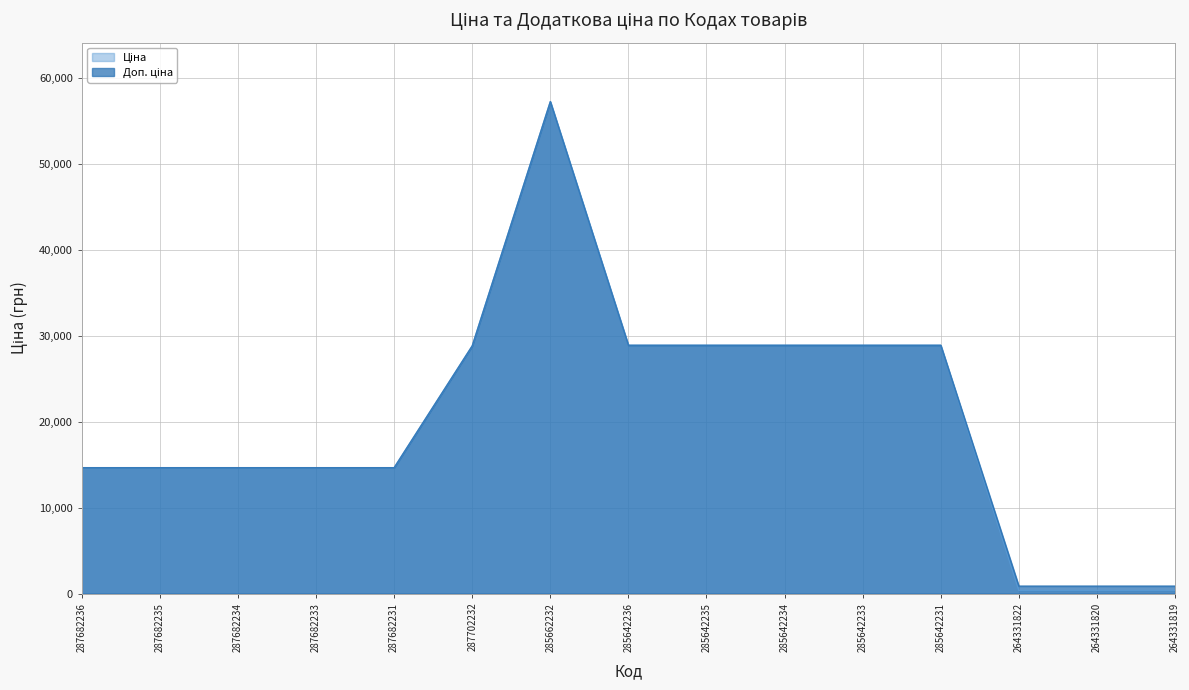

True or false: Ціна and Доп. ціна cross at least once.

False